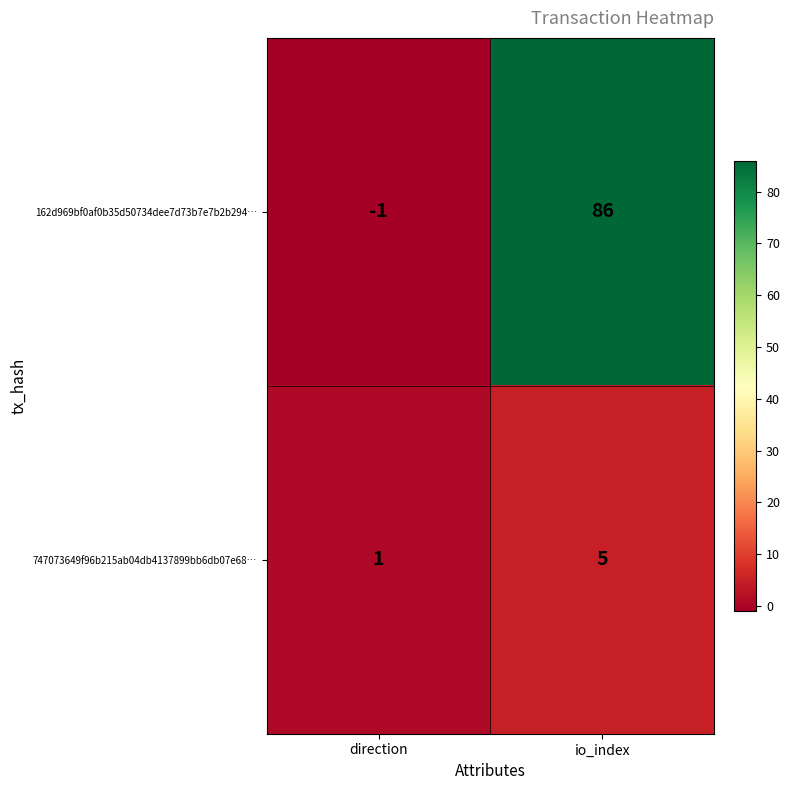

Reading right to left, transcribe all the data shown in this chart.

162d969bf0af0b35d50734dee7d73b7e7b2b294…: 86	-1
747073649f96b215ab04db4137899bb6db07e68…: 5	1